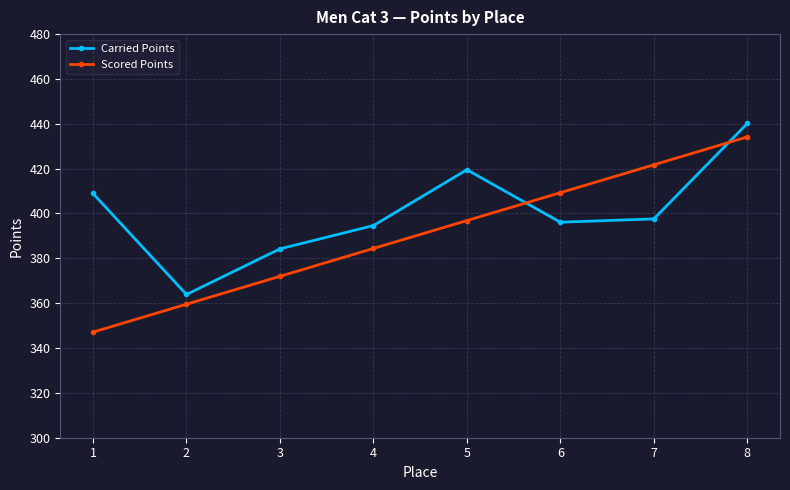

What is the total value across all series at 3?

756.2